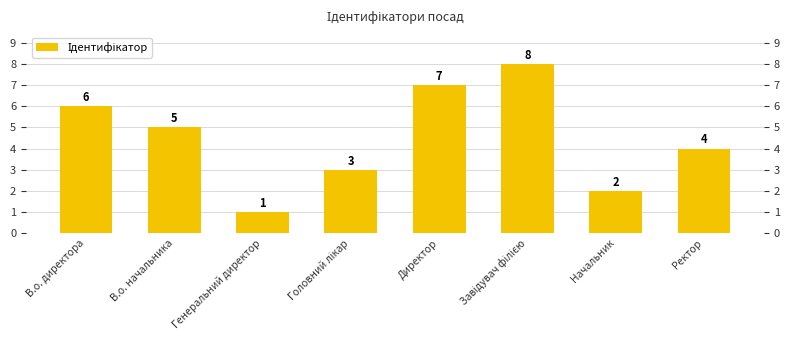

Rank the categories by value from lowest to highest.

Генеральний директор, Начальник, Головний лікар, Ректор, В.о. начальника, В.о. директора, Директор, Завідувач філією